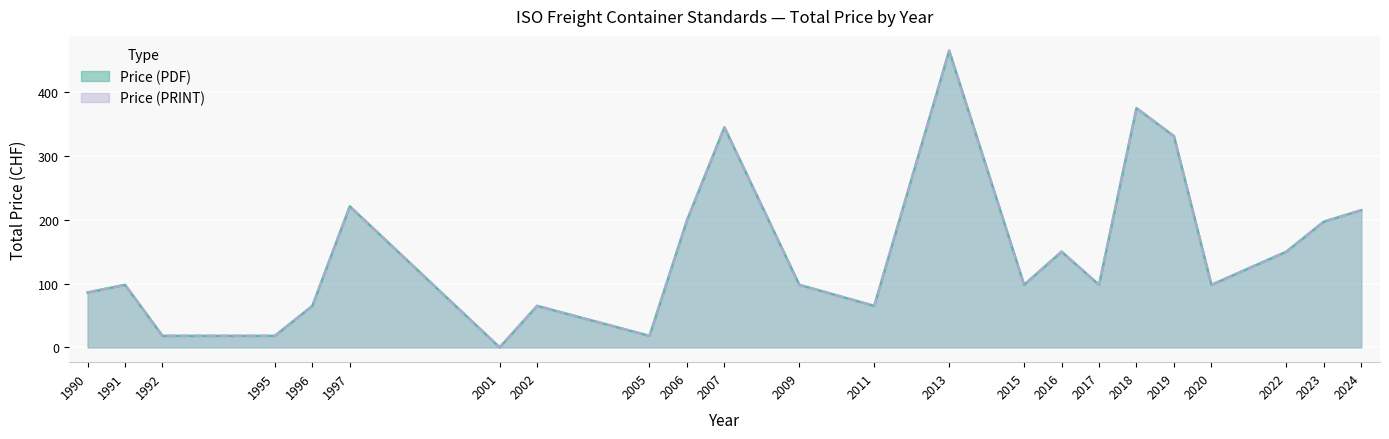

What is the value of the Price (PRINT) point at the 3rd from the left?

18